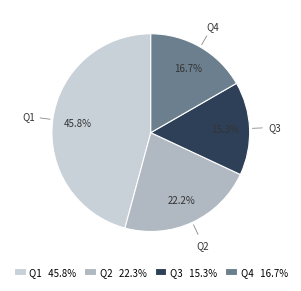

Is there a majority slice in this chart?

No